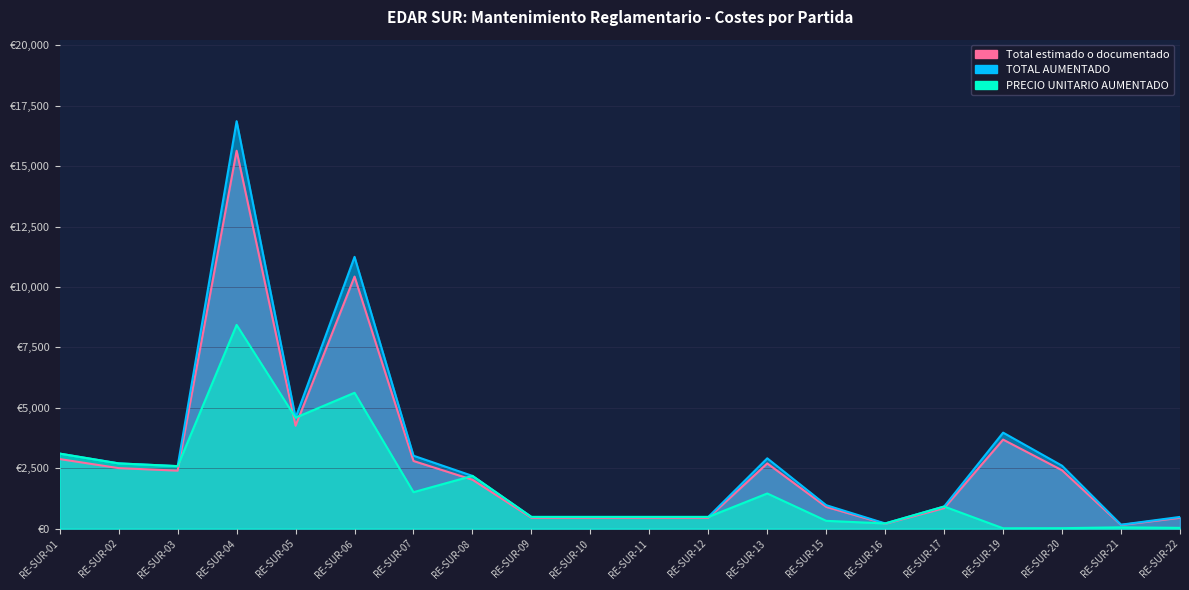

At which label does PRECIO UNITARIO AUMENTADO first exceed 916?

RE-SUR-01